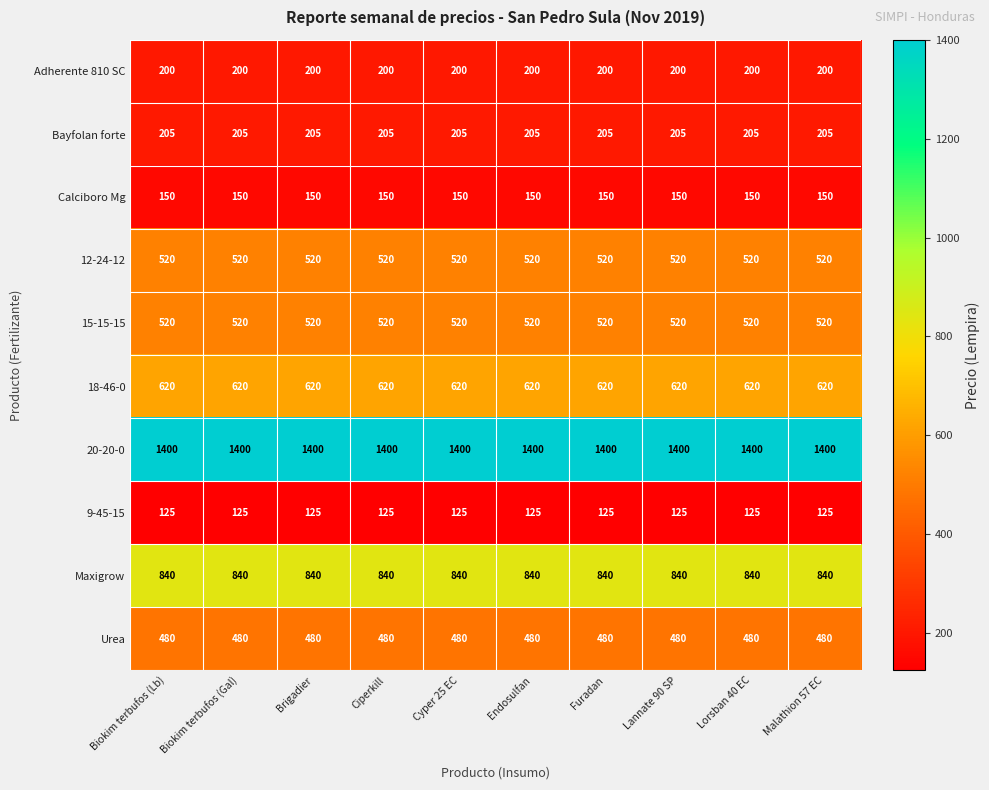

What is the minimum value shown in the chart?

125